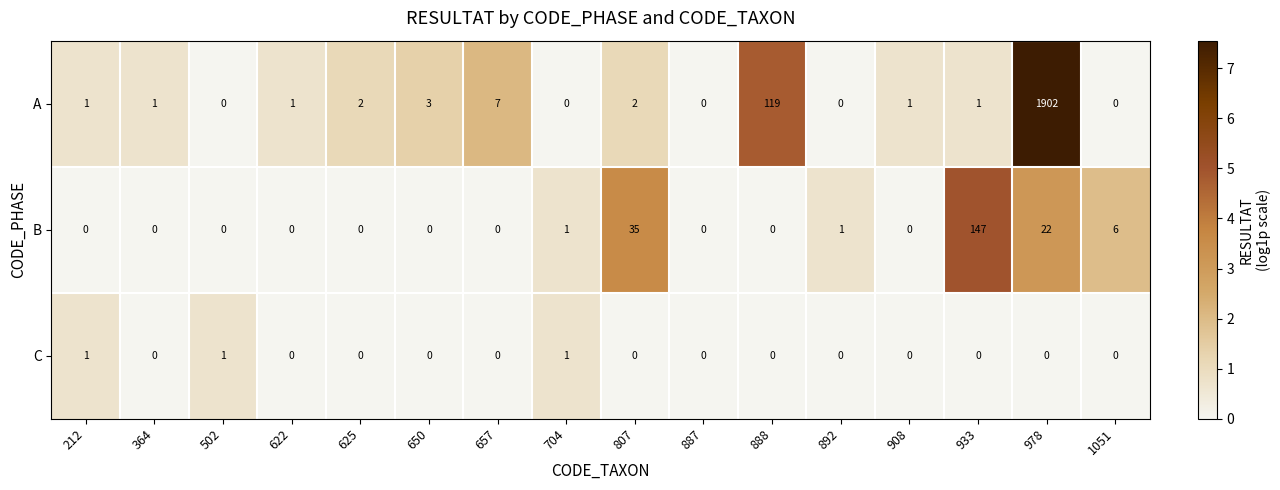

What is the spread (max minus min) of values at 650?

3